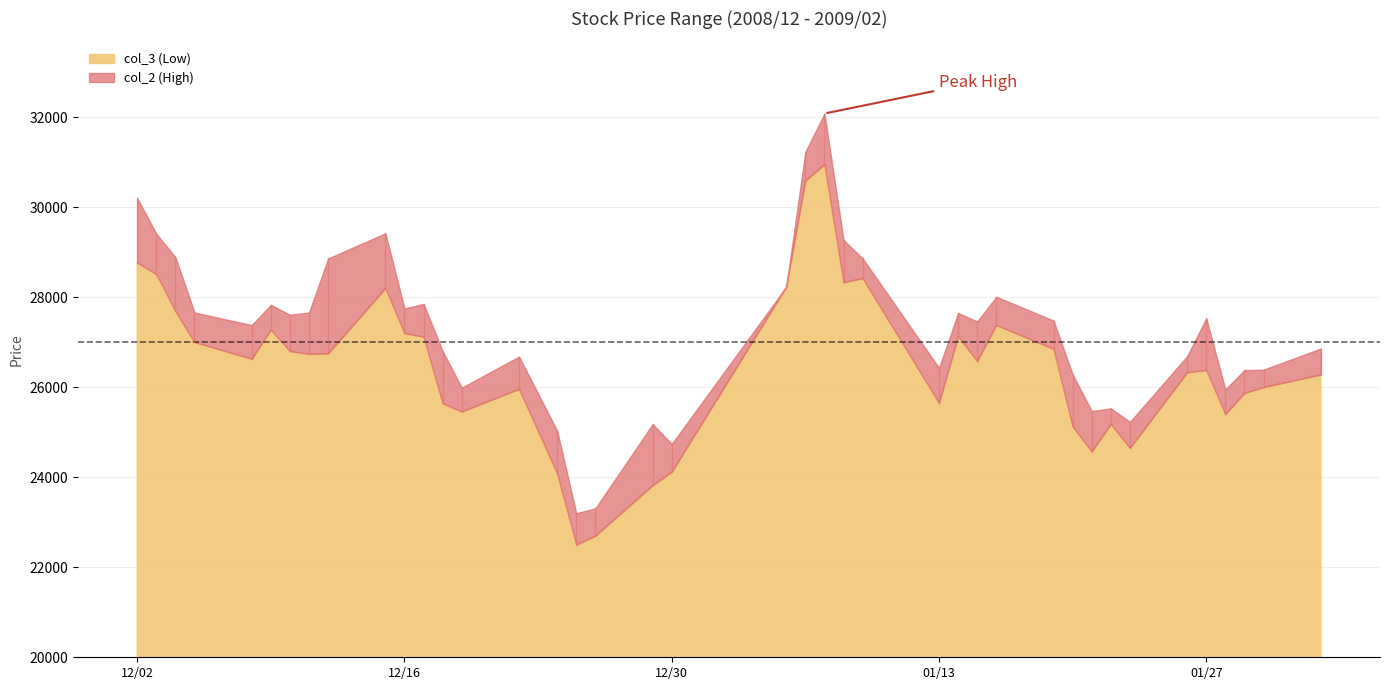

What is the average value of the col_3 (Low) series?

26472